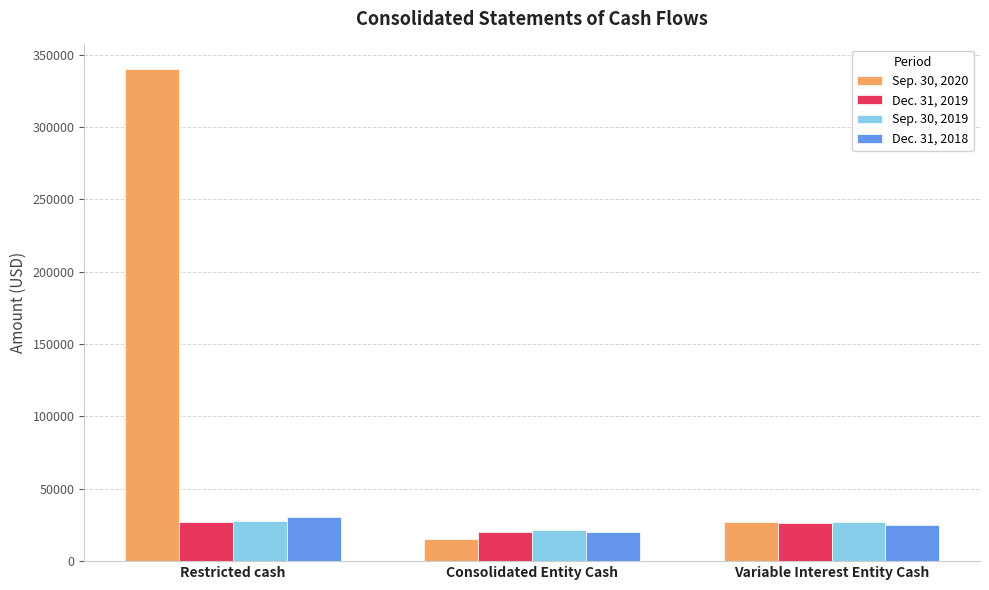

At how many categories does at least one series exceed 23005?

2